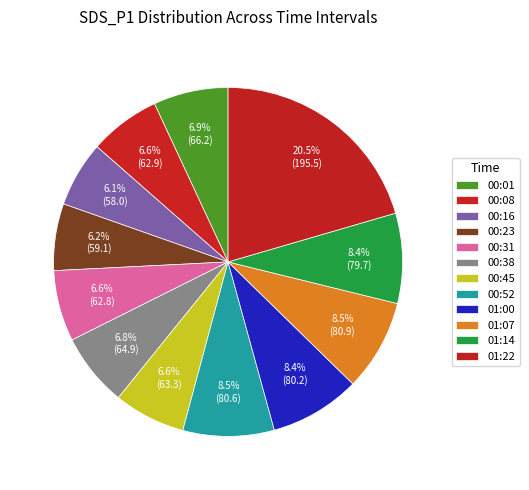

How many segments does this pie chart have?

12